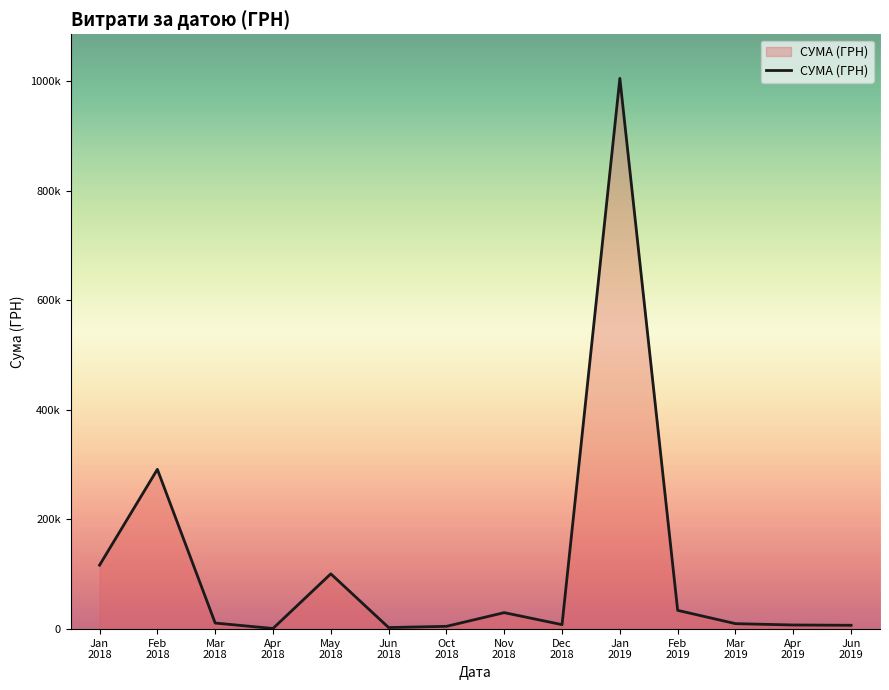

Where is the first local minimum?

Apr
2018